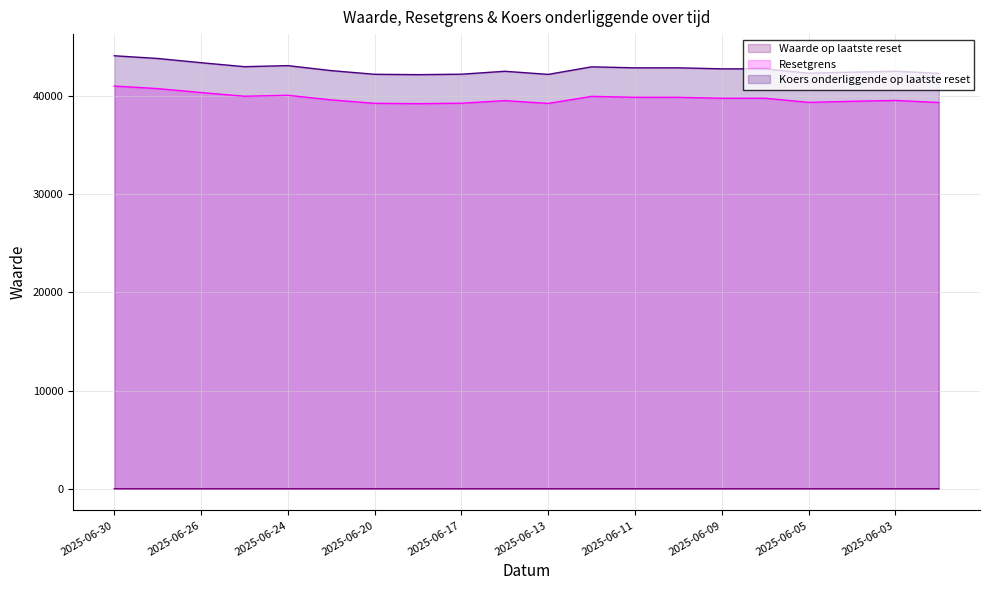

The Koers onderliggende op laatste reset series shows 42171.7 at 2025-06-18. True or false?

True